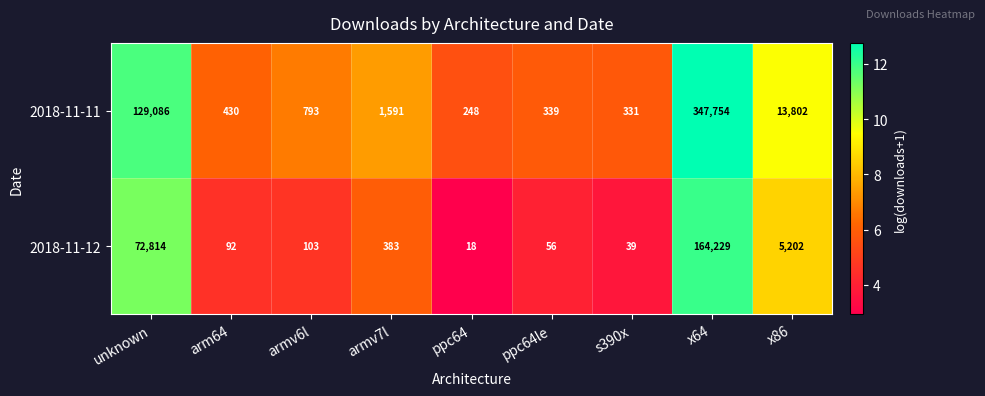

The 2018-11-12 series shows 180 at armv6l. True or false?

False